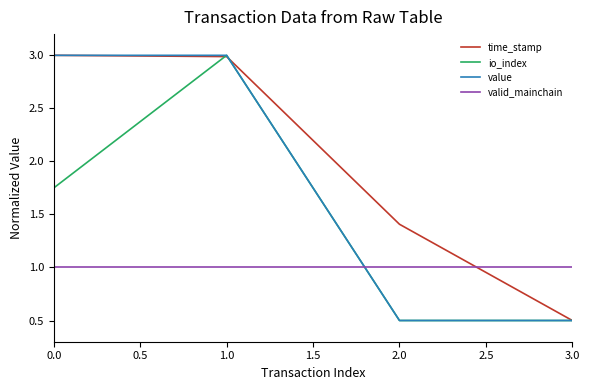

Does the chart have visible grid lines?

No